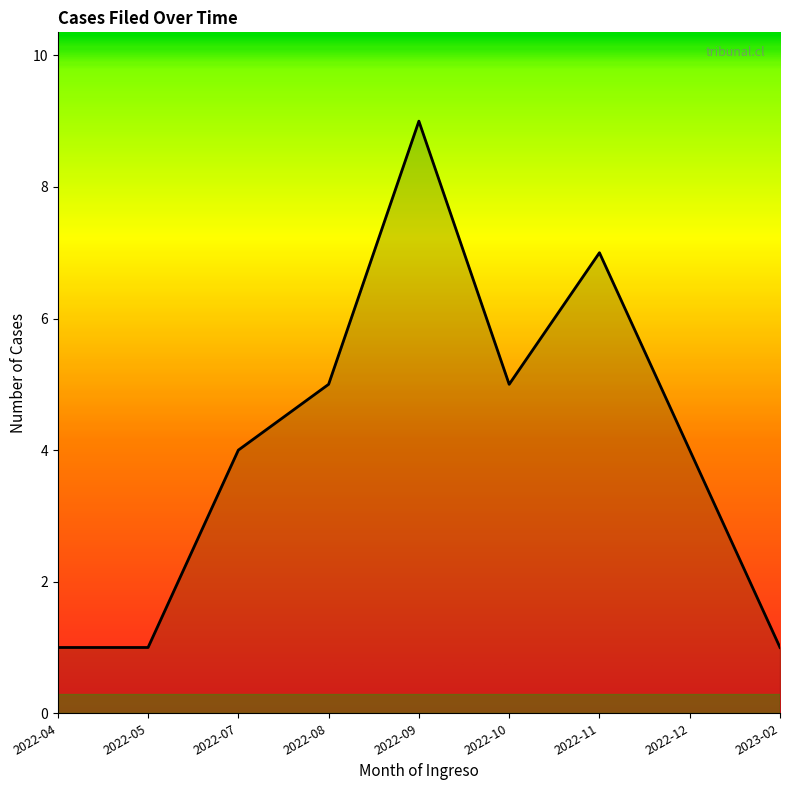

Does the chart display data point markers on the line(s)?

No